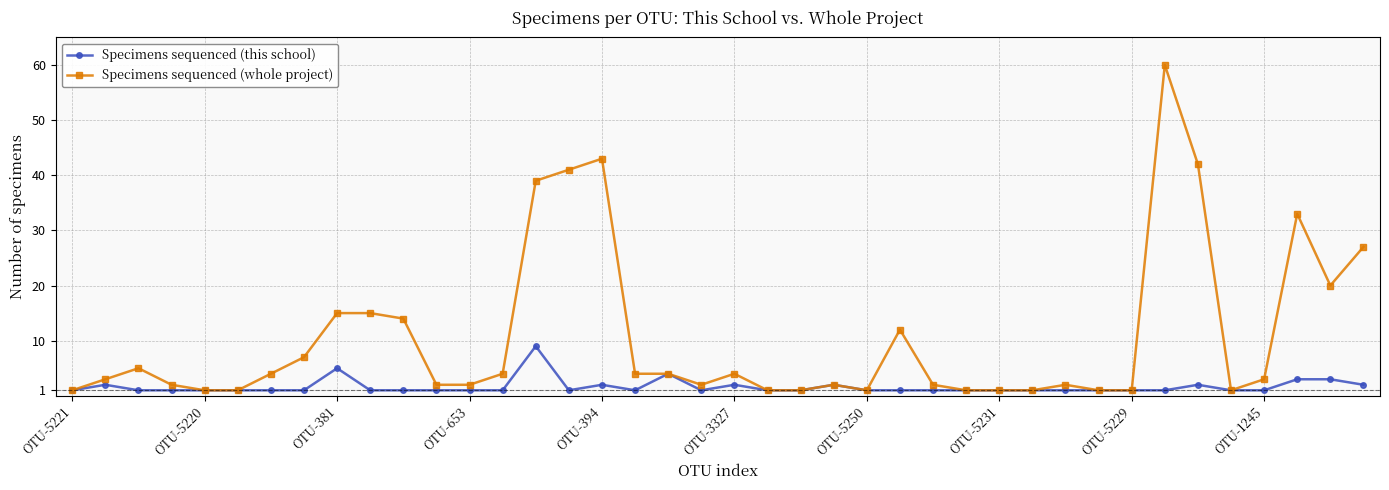

True or false: Specimens sequenced (whole project) has more than 1 interior local peaks.

True